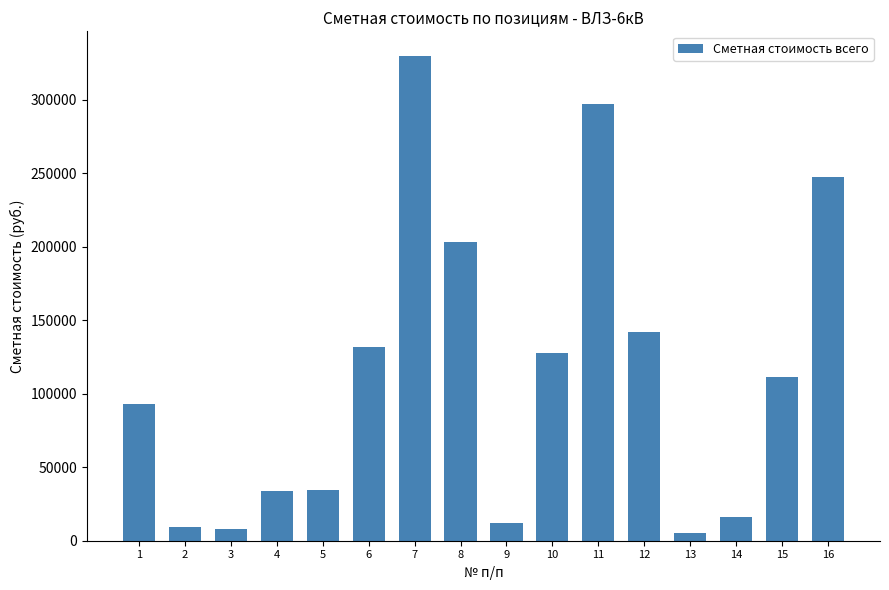

How many bars are there in total?

16